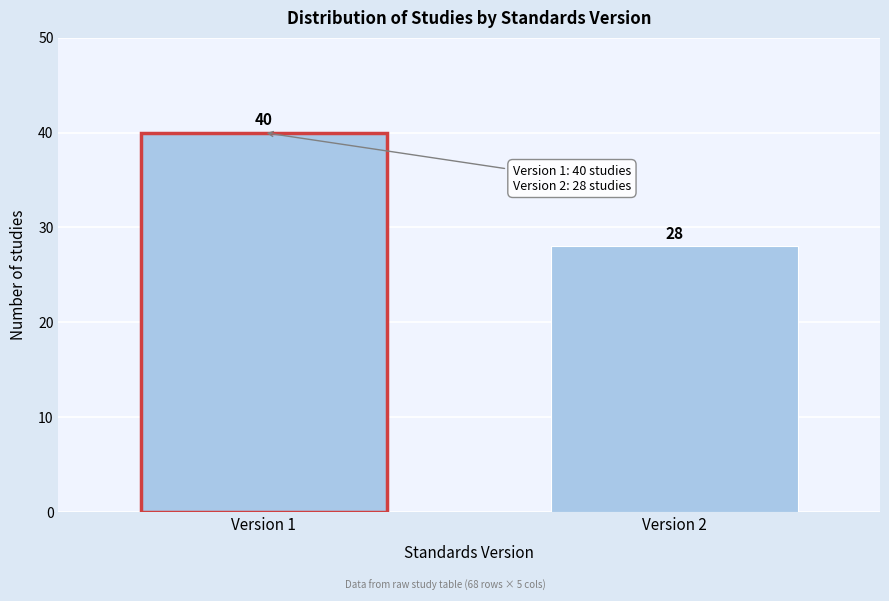

Reading left to right, list all the values displayed in this chart.

40	28